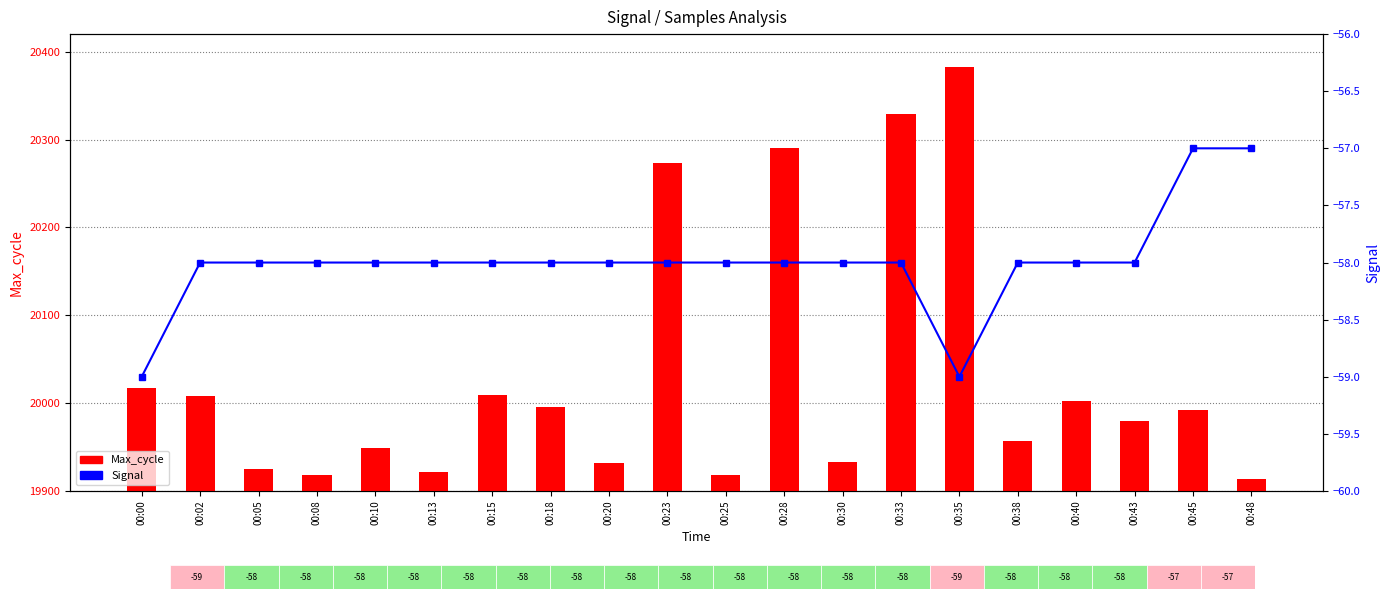

Reading left to right, transcribe all the data shown in this chart.

Max_cycle: 20017	20008	19925	19918	19949	19922	20009	19996	19932	20273	19918	20290	19933	20329	20382	19957	20002	19980	19992	19914
Signal: -59	-58	-58	-58	-58	-58	-58	-58	-58	-58	-58	-58	-58	-58	-59	-58	-58	-58	-57	-57